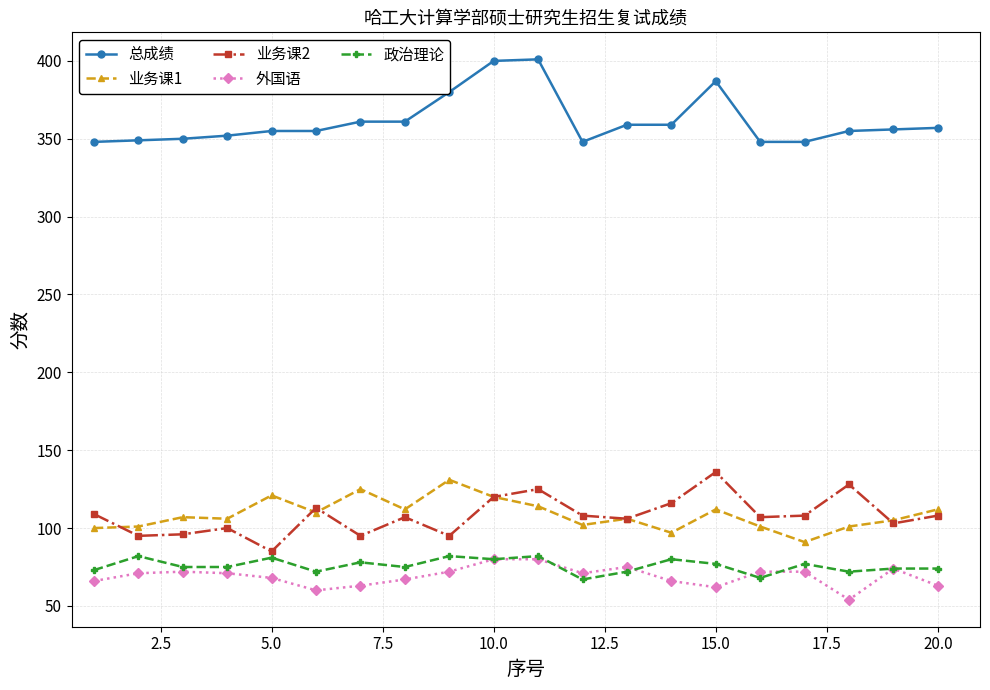

What is the greatest value displayed?

401